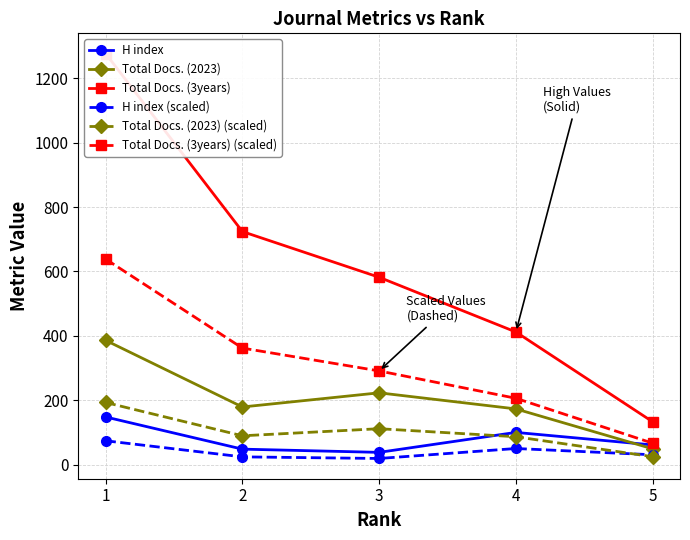

Does the chart display data point markers on the line(s)?

Yes